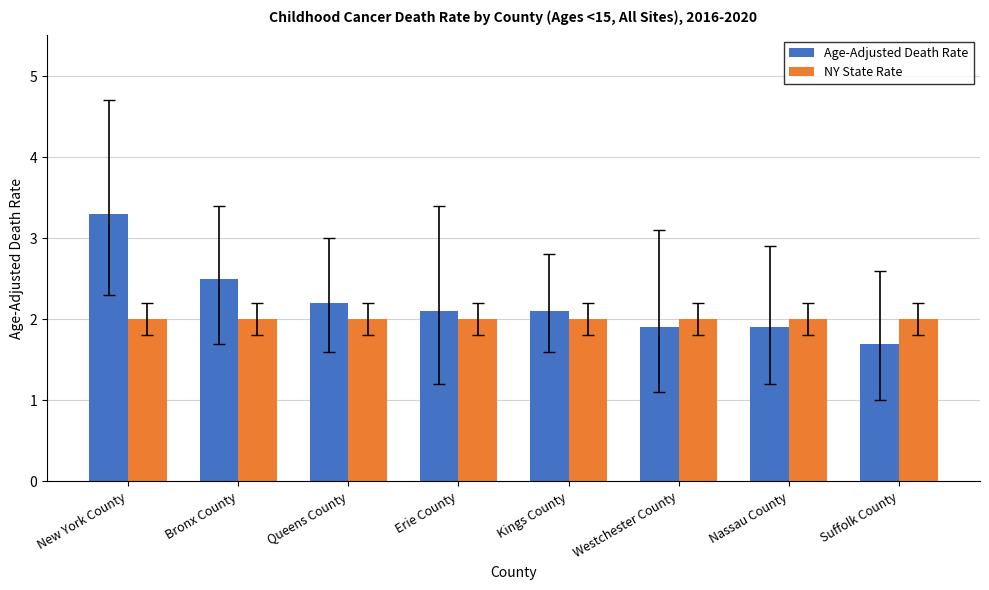

What is the label of the 4th bar from the left?

Erie County